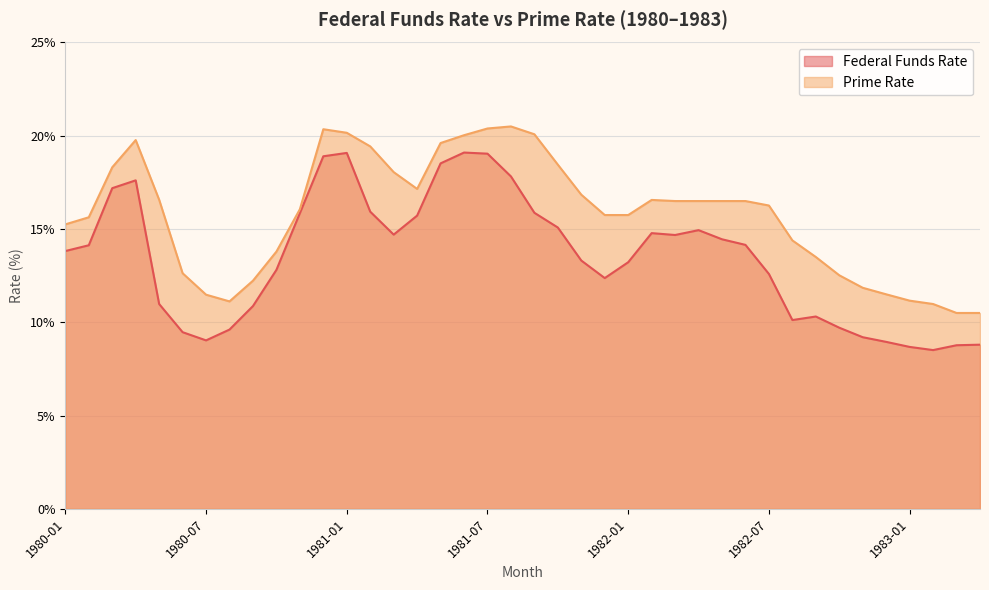

Where is the first local maximum for Prime Rate?

1980-04